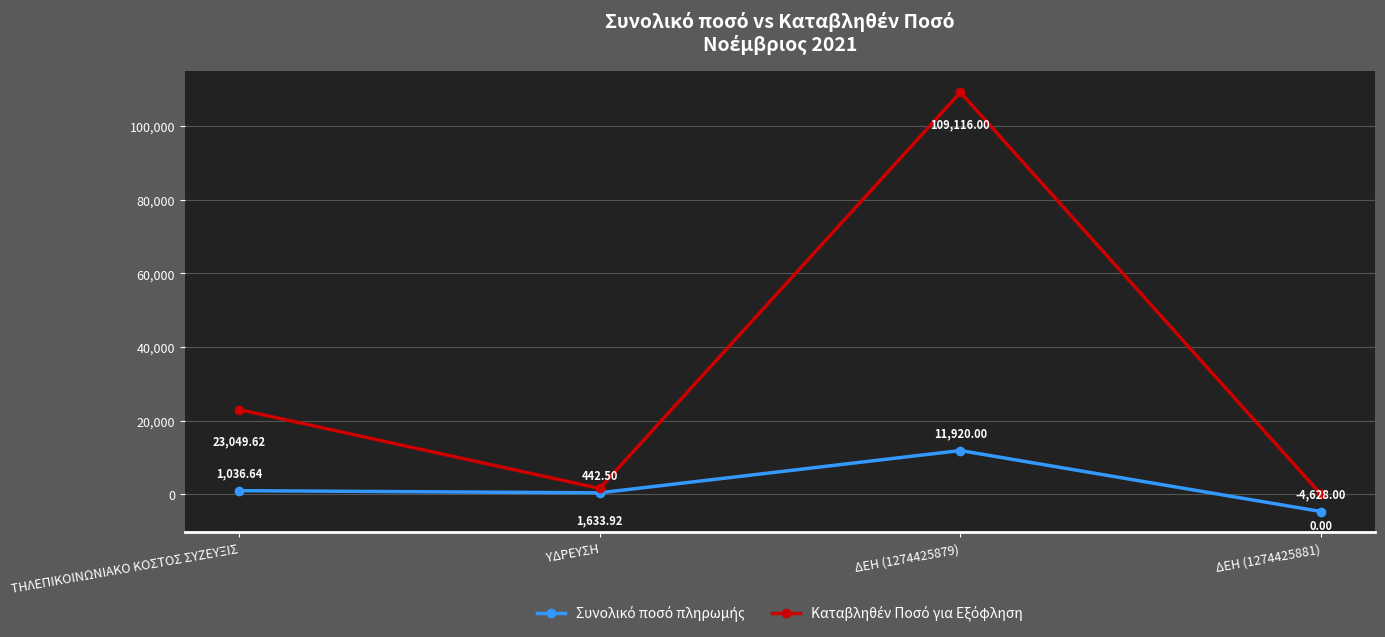

What is the label of the 2nd point from the left?

ΥΔΡΕΥΣΗ